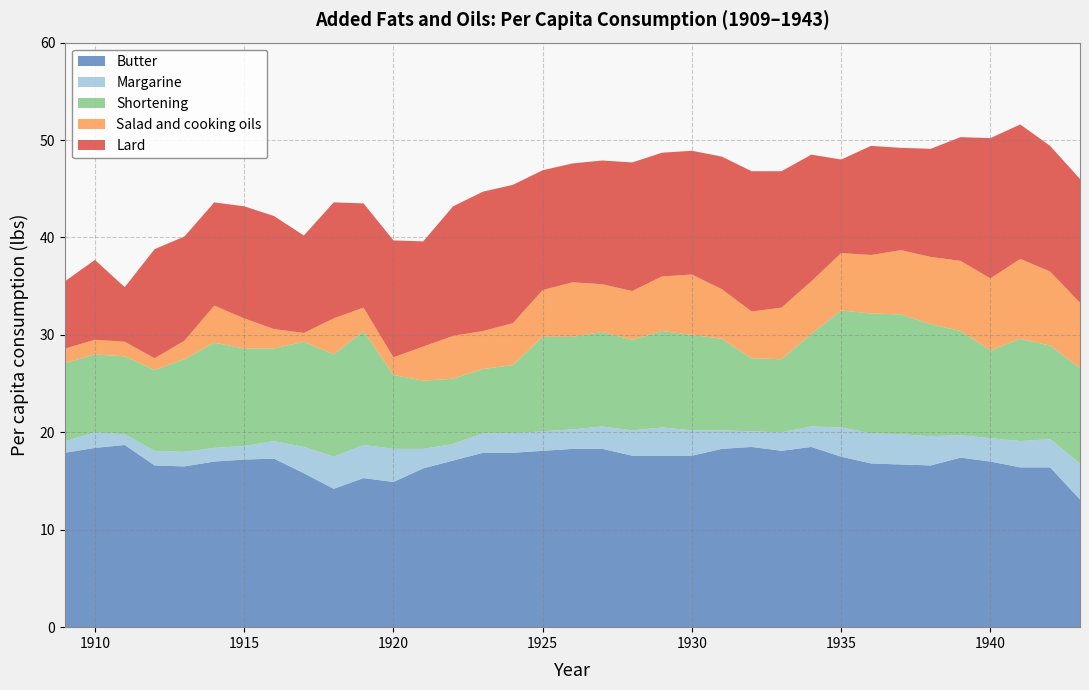

Reading left to right, transcribe all the data shown in this chart.

Butter: 1909=17.9	1910=18.4	1911=18.7	1912=16.6	1913=16.5	1914=17.0	1915=17.2	1916=17.3	1917=15.8	1918=14.2	1919=15.3	1920=14.9	1921=16.3	1922=17.1	1923=17.9	1924=17.9	1925=18.1	1926=18.3	1927=18.3	1928=17.6	1929=17.6	1930=17.6	1931=18.3	1932=18.5	1933=18.1	1934=18.5	1935=17.5	1936=16.8	1937=16.7	1938=16.6	1939=17.4	1940=17.0	1941=16.4	1942=16.4	1943=13.1
Margarine: 1909=1.2	1910=1.6	1911=1.1	1912=1.5	1913=1.5	1914=1.4	1915=1.4	1916=1.8	1917=2.7	1918=3.3	1919=3.4	1920=3.4	1921=2.0	1922=1.7	1923=2.0	1924=2.0	1925=2.0	1926=2.0	1927=2.3	1928=2.6	1929=2.9	1930=2.6	1931=1.9	1932=1.6	1933=1.9	1934=2.1	1935=3.0	1936=3.1	1937=3.1	1938=3.0	1939=2.3	1940=2.4	1941=2.7	1942=2.9	1943=3.7
Shortening: 1909=8.0	1910=8.0	1911=8.0	1912=8.3	1913=9.5	1914=10.8	1915=10.0	1916=9.5	1917=10.8	1918=10.5	1919=11.7	1920=7.6	1921=7.0	1922=6.7	1923=6.6	1924=7.0	1925=9.7	1926=9.5	1927=9.7	1928=9.3	1929=9.9	1930=9.8	1931=9.4	1932=7.5	1933=7.5	1934=9.5	1935=12.0	1936=12.3	1937=12.3	1938=11.5	1939=10.7	1940=9.0	1941=10.5	1942=9.6	1943=9.8
Salad and cooking oils: 1909=1.5	1910=1.5	1911=1.5	1912=1.2	1913=1.9	1914=3.8	1915=3.1	1916=2.0	1917=0.9	1918=3.7	1919=2.4	1920=1.8	1921=3.5	1922=4.4	1923=3.9	1924=4.3	1925=4.8	1926=5.6	1927=4.9	1928=5.0	1929=5.6	1930=6.2	1931=5.1	1932=4.8	1933=5.3	1934=5.4	1935=5.9	1936=6.0	1937=6.6	1938=6.9	1939=7.2	1940=7.4	1941=8.2	1942=7.6	1943=6.7
Lard: 1909=6.9	1910=8.2	1911=5.6	1912=11.2	1913=10.7	1914=10.6	1915=11.5	1916=11.6	1917=10.0	1918=11.9	1919=10.7	1920=12.0	1921=10.8	1922=13.3	1923=14.3	1924=14.2	1925=12.3	1926=12.2	1927=12.7	1928=13.2	1929=12.7	1930=12.7	1931=13.6	1932=14.4	1933=14.0	1934=13.0	1935=9.6	1936=11.2	1937=10.5	1938=11.1	1939=12.7	1940=14.4	1941=13.8	1942=12.9	1943=12.7